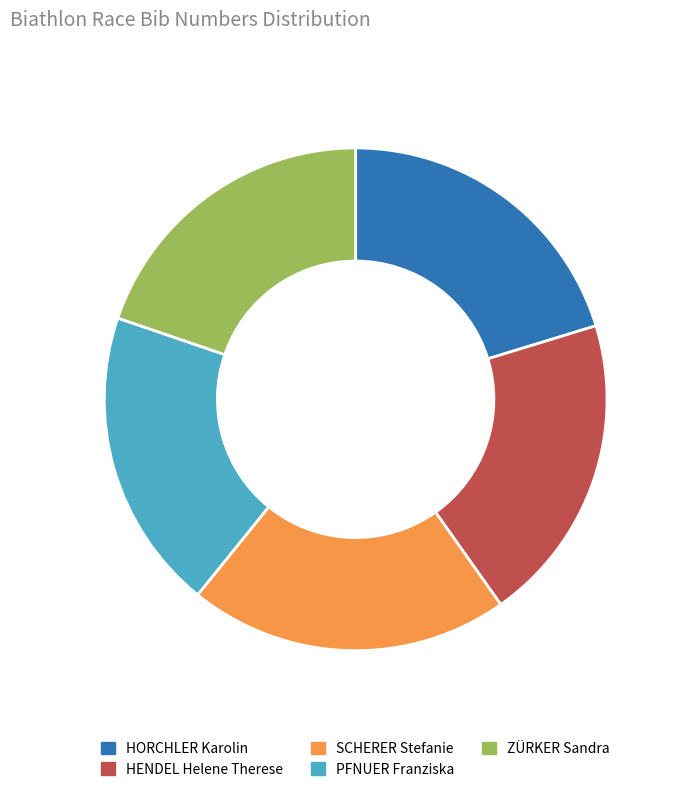

Do HORCHLER Karolin and PFNUER Franziska together represent more than half of the pie?

No